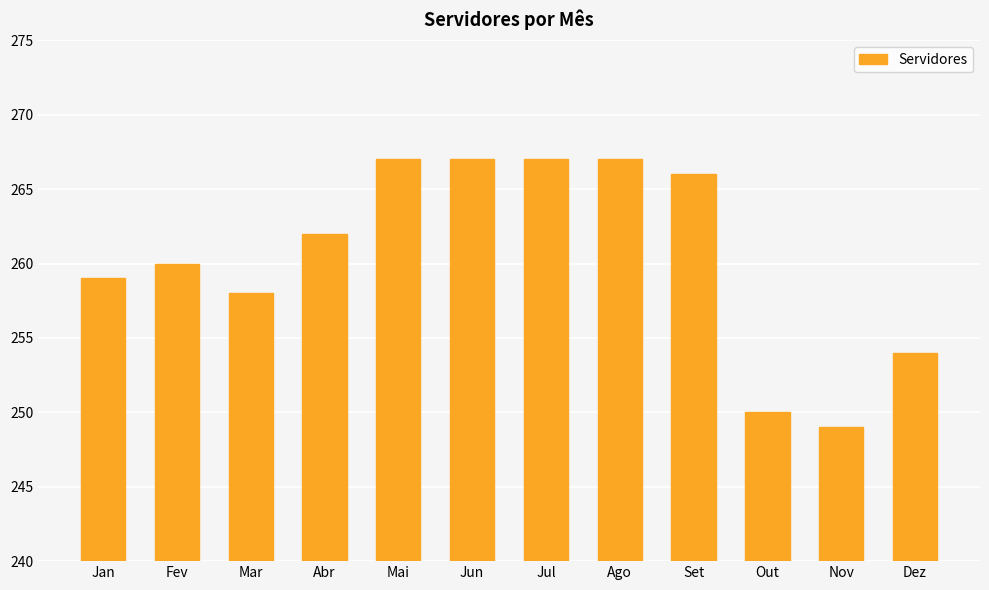

What position from the left is Set?

9